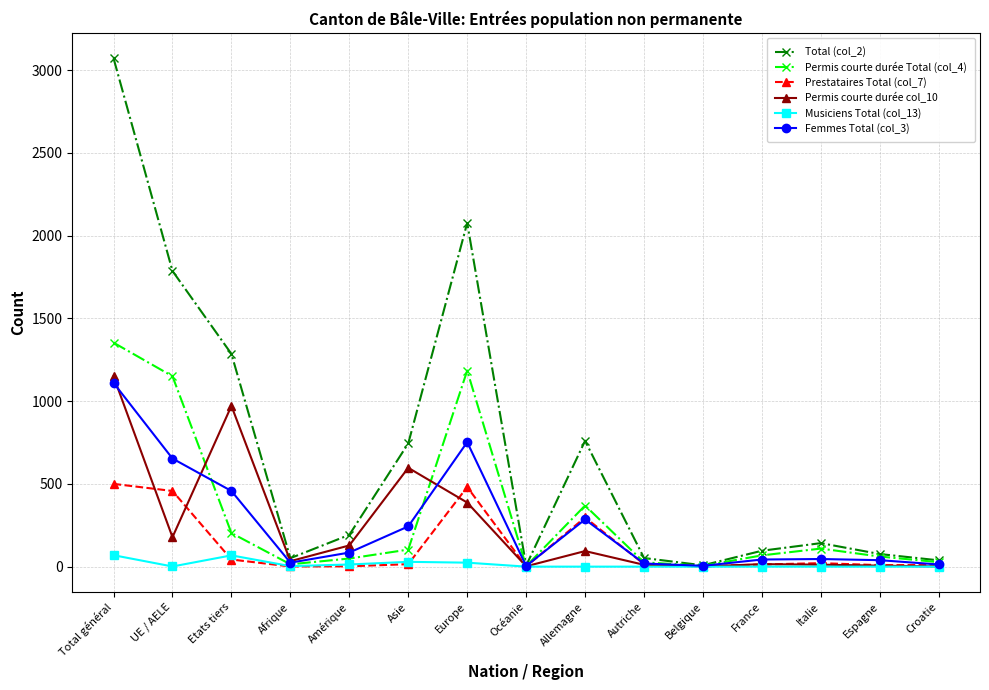

What is the difference between the maximum and second lowest values in the Musiciens Total (col_13) series?

69